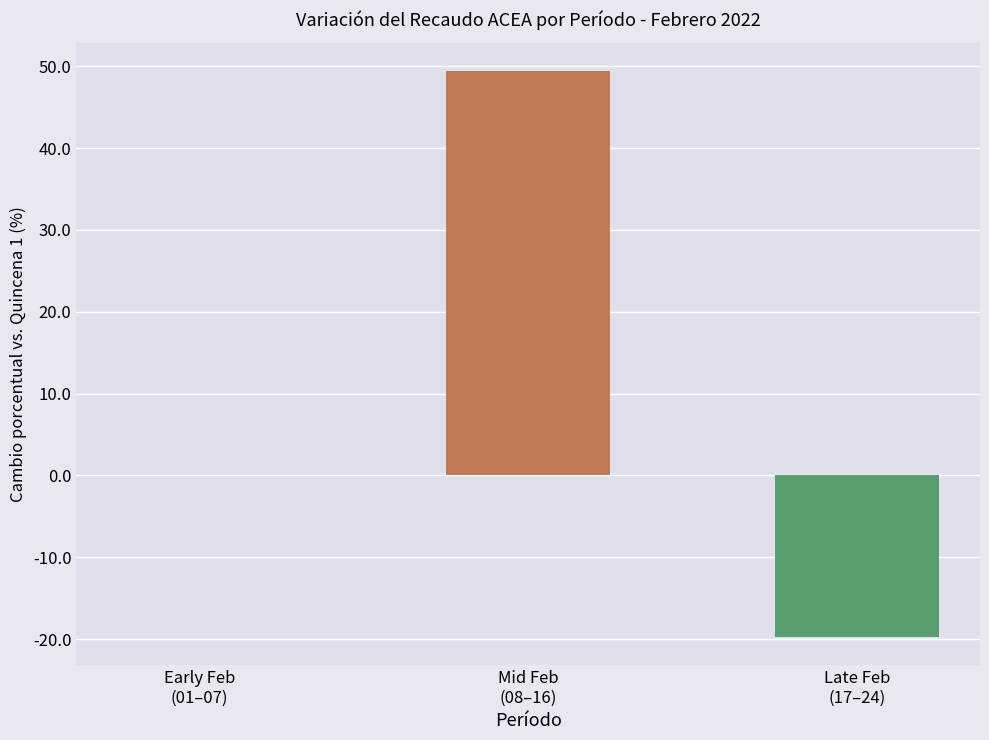

Between Mid Feb
(08–16) and Early Feb
(01–07), which is larger?

Mid Feb
(08–16)